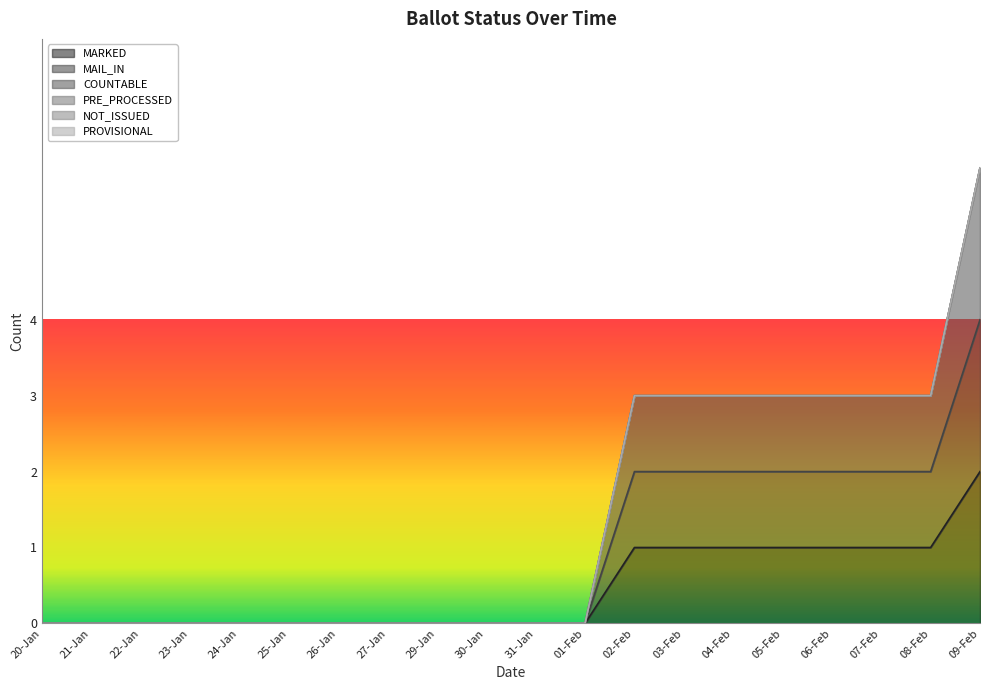

What is the maximum value shown in the chart?

6